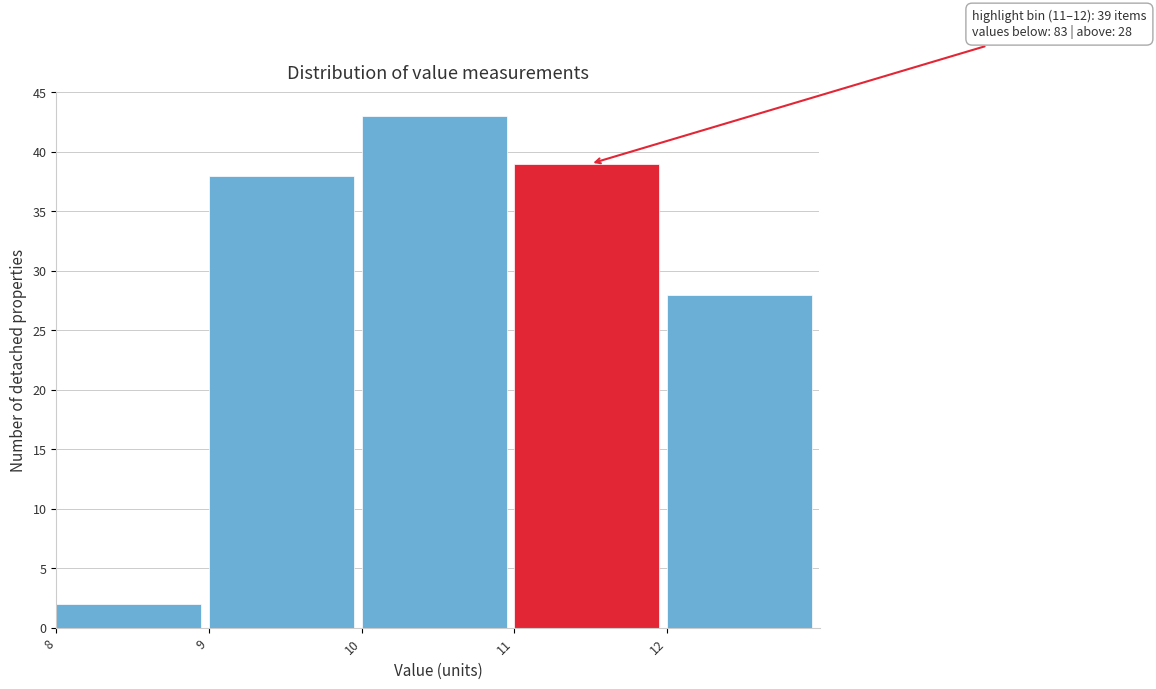

Which range on the x-axis has the tallest bar?

10 to 11